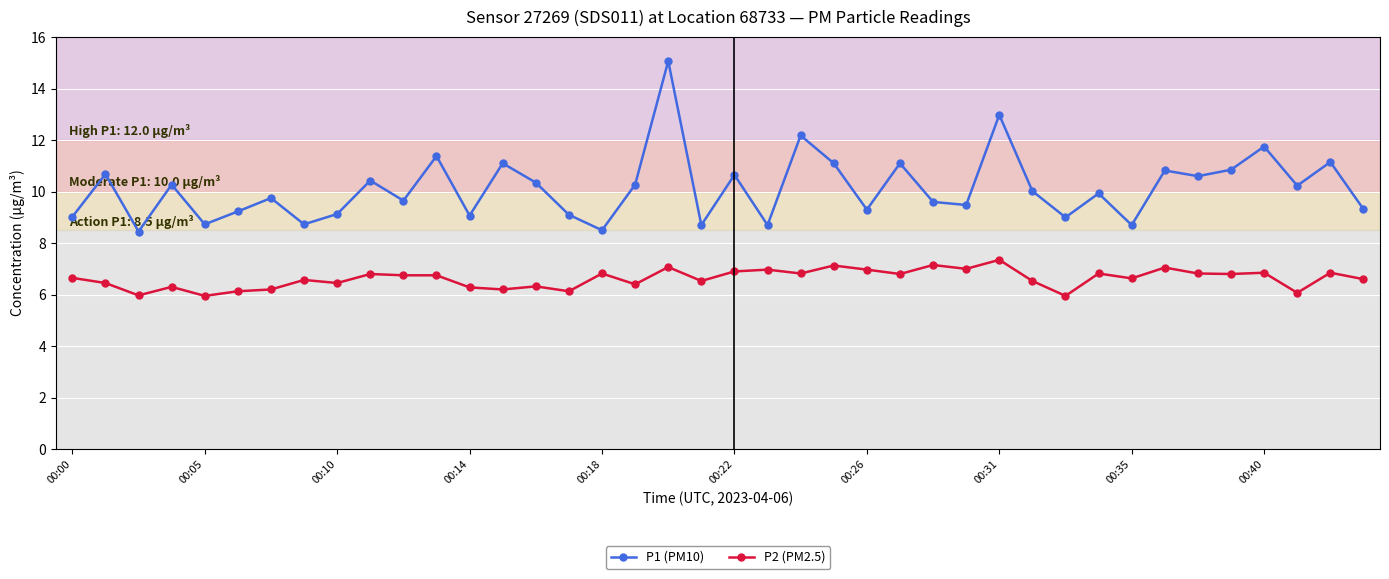

What is the difference between the second highest and minimum values in the P2 (PM2.5) series?

1.2